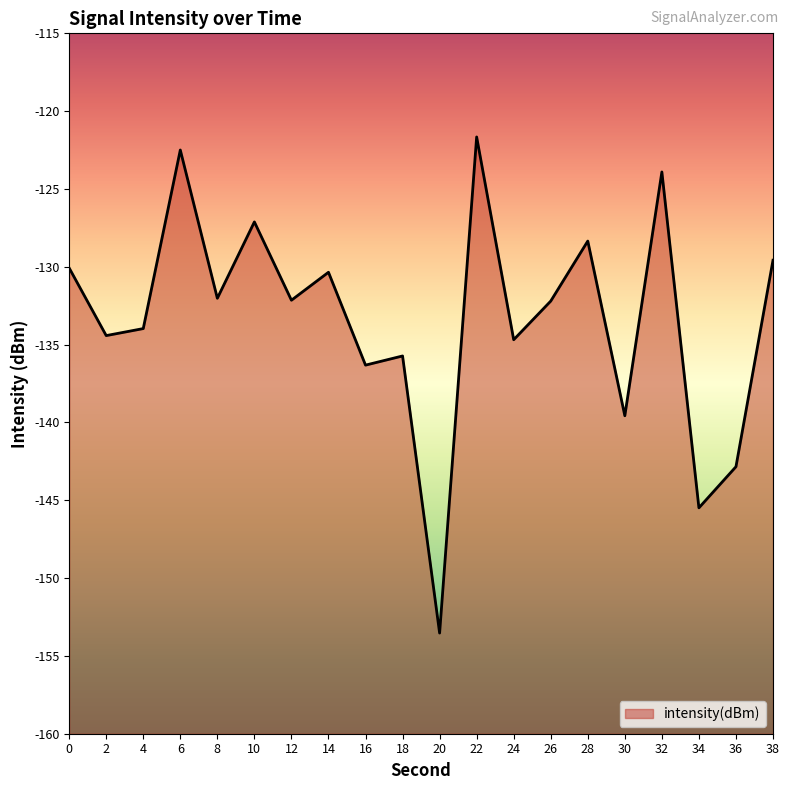

List the labels in order of value, smallest first.

20, 34, 36, 30, 16, 18, 24, 2, 4, 26, 12, 8, 14, 0, 38, 28, 10, 32, 6, 22